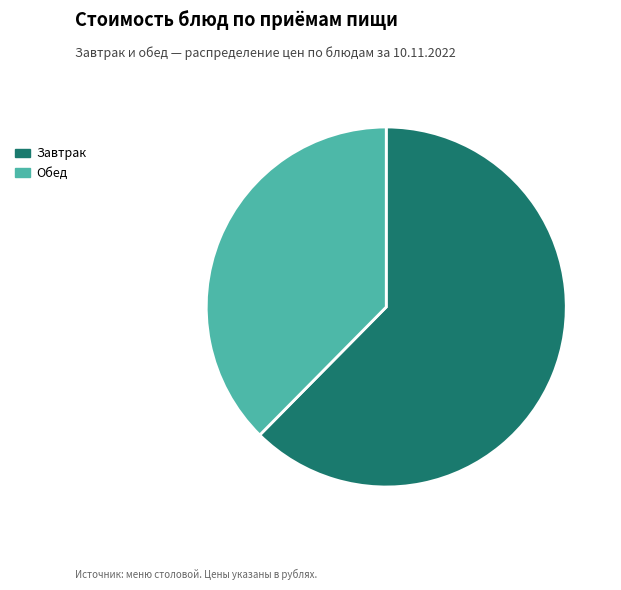

What is the ratio of the value at Завтрак to the value at Обед?

1.7